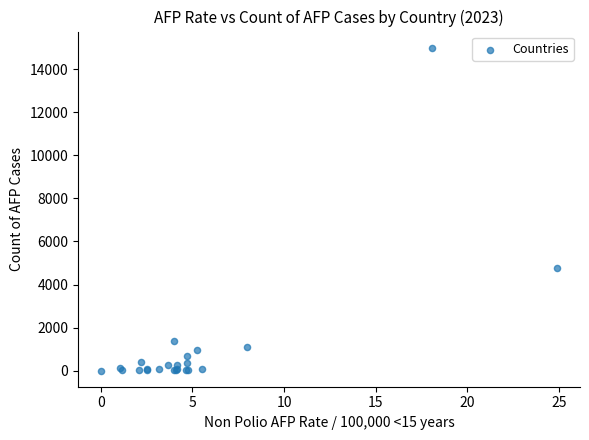

What Y value in the scatter plot is closest to 7503?

4751